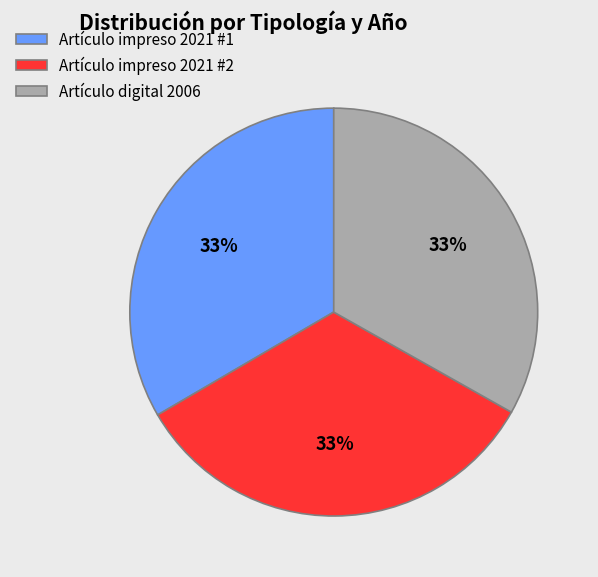

The Artículo digital 2006 slice represents 41% of the pie. True or false?

False